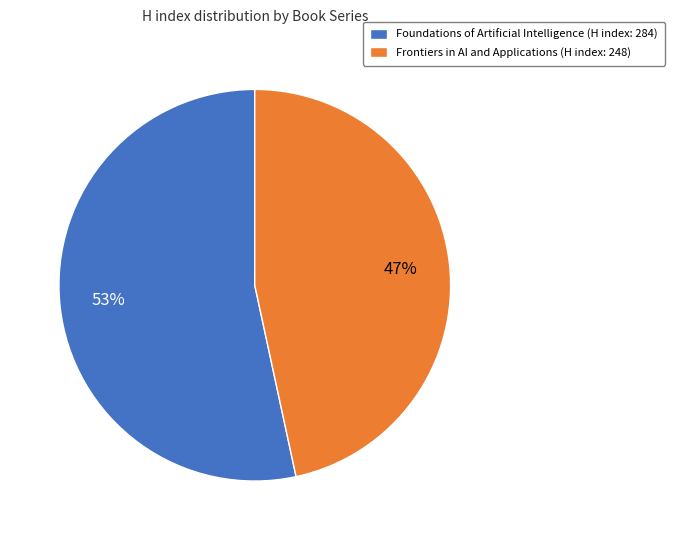

To the nearest percent, what is the combined percentage of Frontiers in AI and Applications (H index: 248) and Foundations of Artificial Intelligence (H index: 284)?

100%